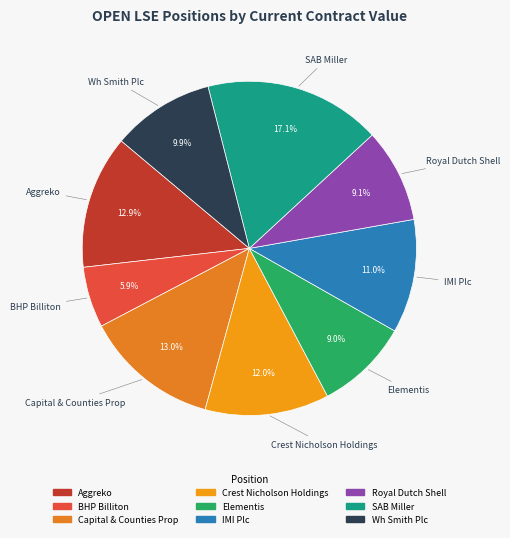

What is the ratio of the value at Crest Nicholson Holdings to the value at Capital & Counties Prop?

0.9